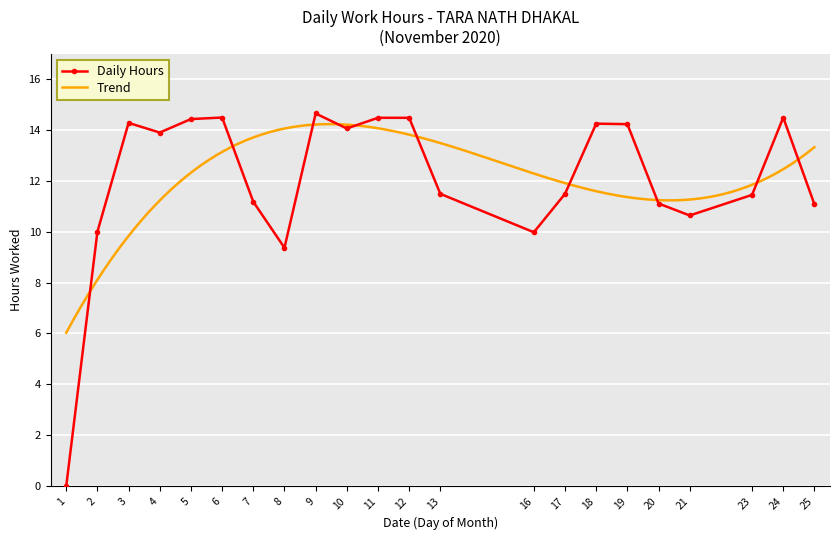

How many points are higher than both their immediate neighbors (excluding endpoints)?

5